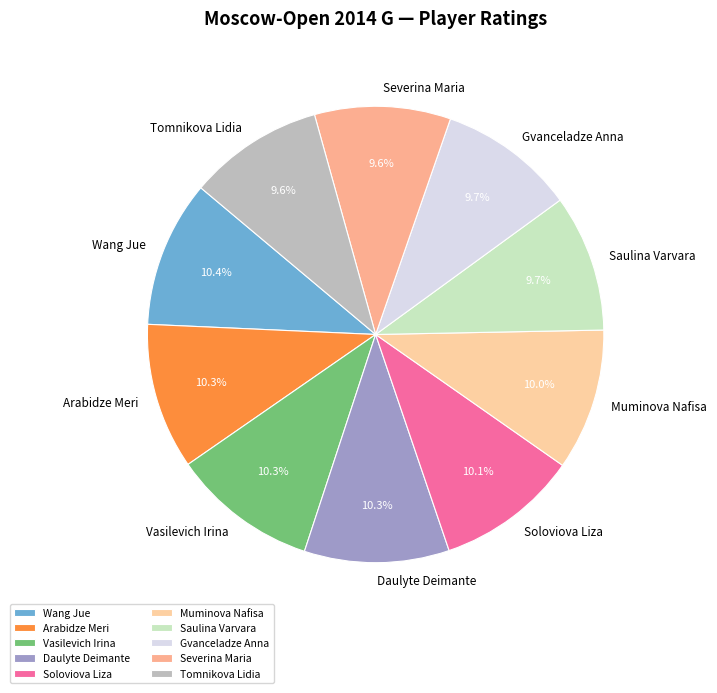

What portion of the pie excludes Severina Maria?

90.4%